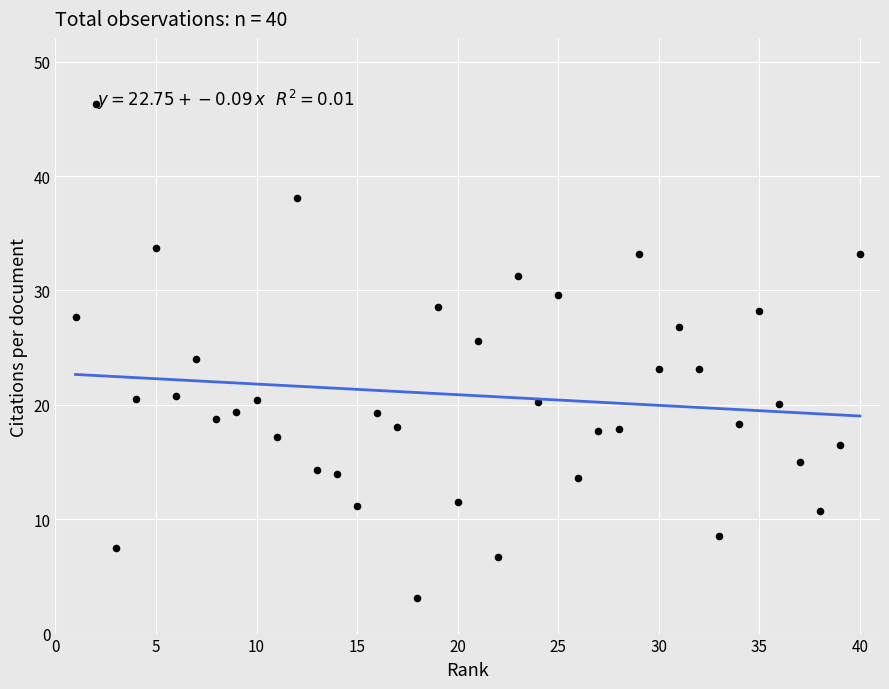

What is the range of X values (max minus min)?

39.0